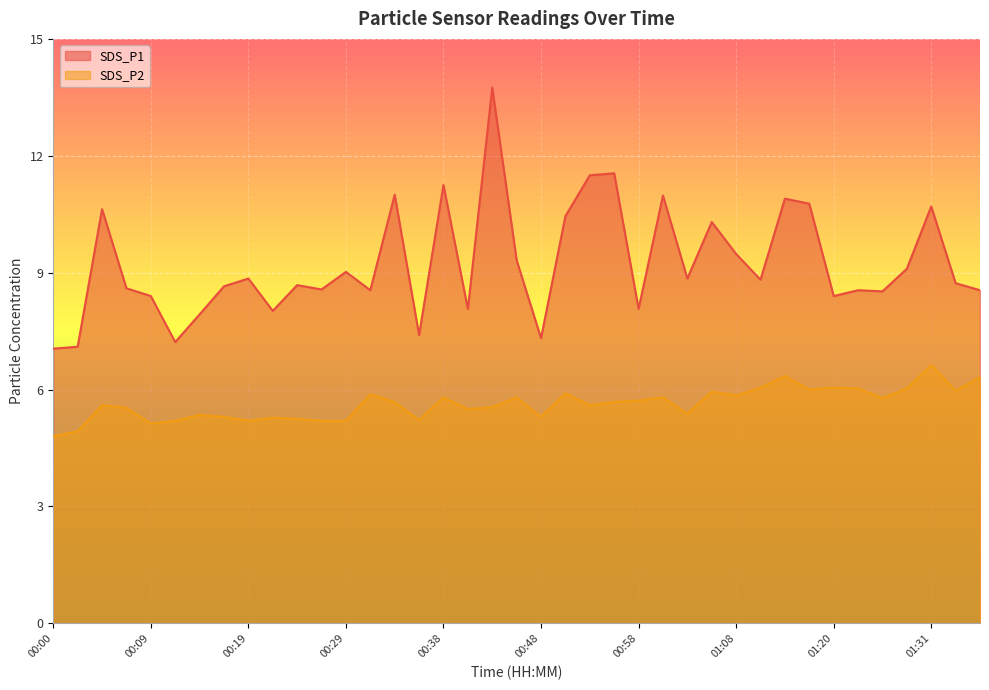

Reading right to left, transcribe all the data shown in this chart.

SDS_P1: 01:36=8.6	01:34=8.7	01:31=10.7	01:29=9.1	01:26=8.5	01:23=8.6	01:20=8.4	01:18=10.8	01:13=10.9	01:10=8.8	01:08=9.5	01:05=10.3	01:03=8.8	01:00=11.0	00:58=8.1	00:55=11.6	00:53=11.5	00:51=10.4	00:48=7.3	00:46=9.3	00:43=13.8	00:41=8.1	00:38=11.2	00:36=7.4	00:34=11.0	00:31=8.6	00:29=9.0	00:26=8.6	00:24=8.7	00:21=8.0	00:19=8.8	00:17=8.7	00:14=7.9	00:12=7.2	00:09=8.4	00:07=8.6	00:04=10.6	00:02=7.1	00:00=7.0
SDS_P2: 01:36=6.3	01:34=6.0	01:31=6.6	01:29=6.0	01:26=5.8	01:23=6.0	01:20=6.0	01:18=6.0	01:13=6.3	01:10=6.0	01:08=5.8	01:05=6.0	01:03=5.4	01:00=5.8	00:58=5.7	00:55=5.7	00:53=5.6	00:51=5.9	00:48=5.3	00:46=5.8	00:43=5.5	00:41=5.5	00:38=5.8	00:36=5.2	00:34=5.7	00:31=5.9	00:29=5.2	00:26=5.2	00:24=5.2	00:21=5.3	00:19=5.2	00:17=5.3	00:14=5.3	00:12=5.2	00:09=5.1	00:07=5.5	00:04=5.6	00:02=4.9	00:00=4.8